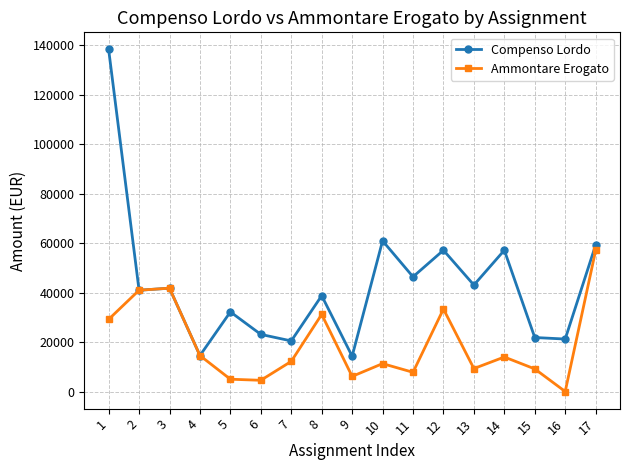

The Compenso Lordo series shows 14280.0 at 9. True or false?

True